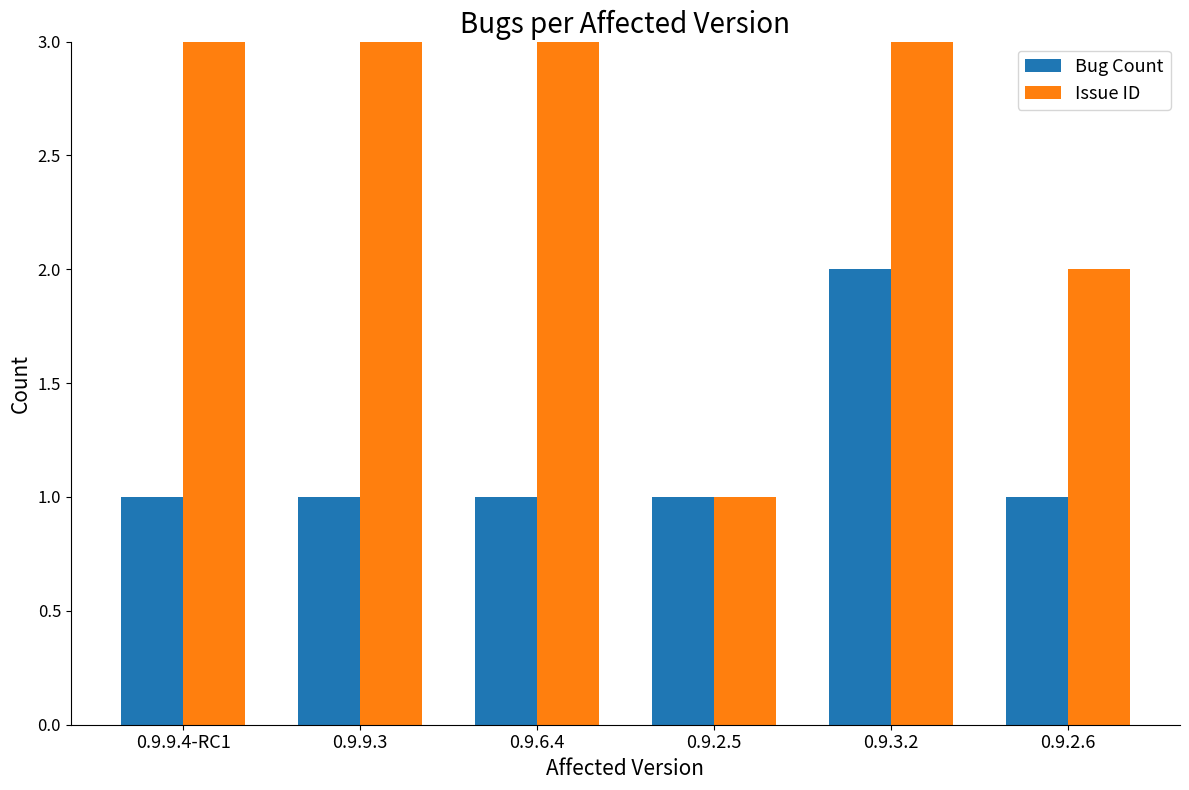

How many series are shown in this chart?

2